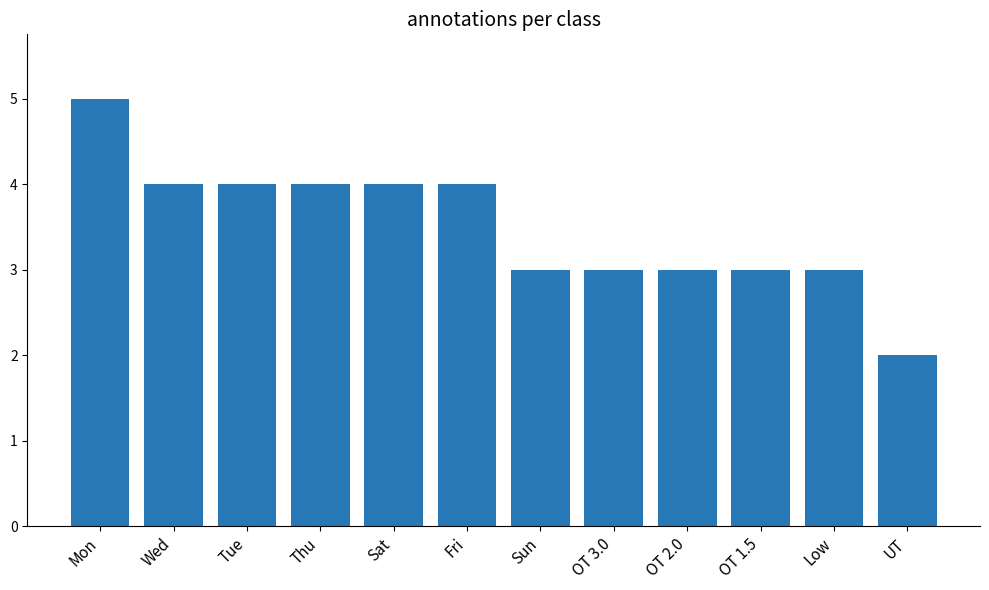

Which has a higher value, Mon or OT 3.0?

Mon